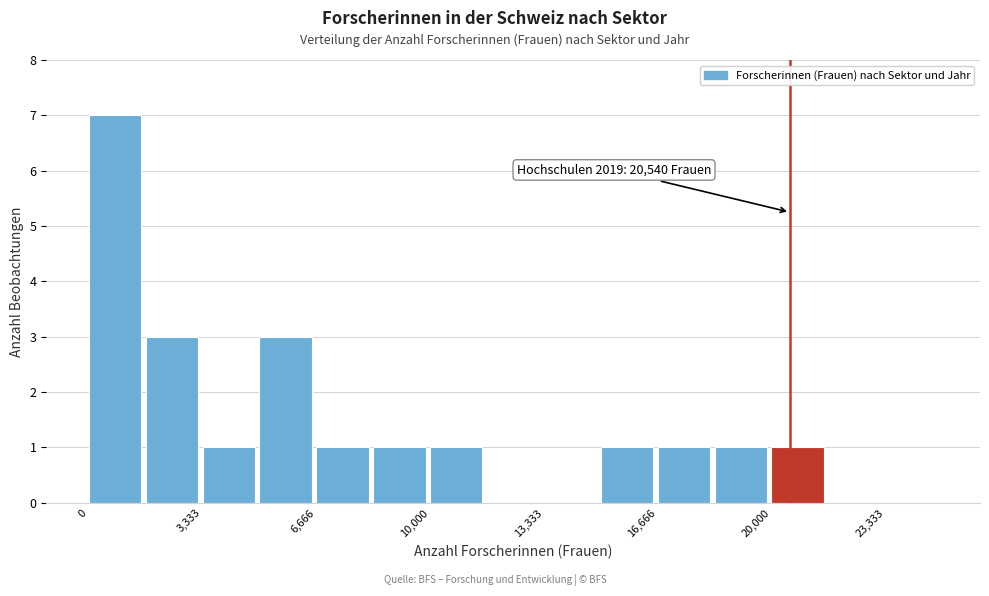

Around what value on the x-axis is the tallest bar? Give the approximate position of its centre, as read against the axis.

1000